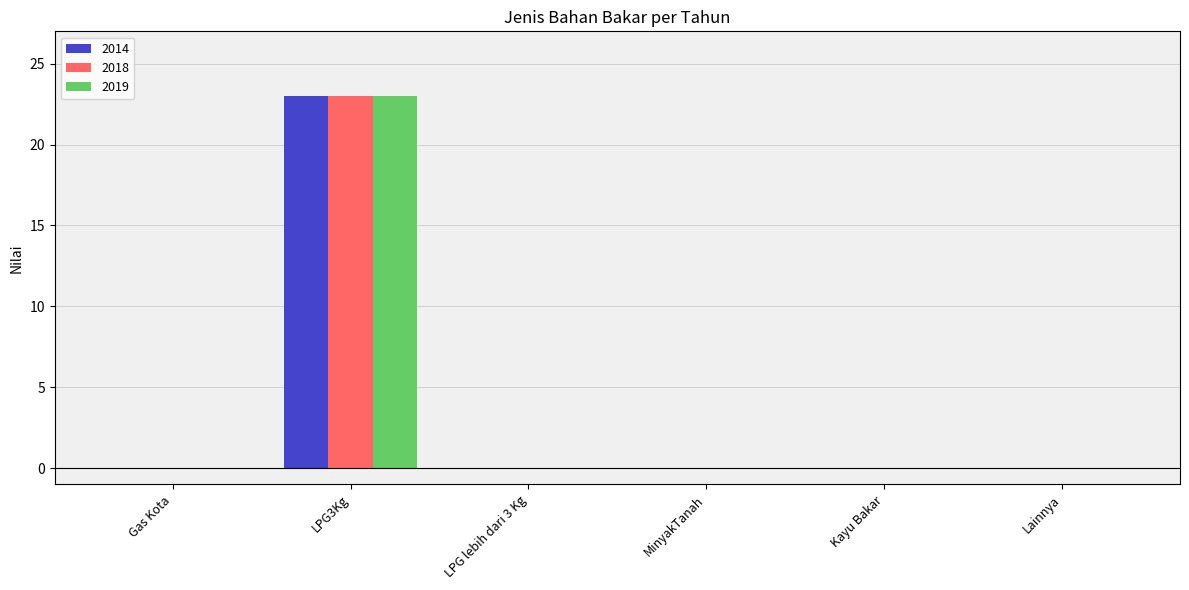

What is the sum of all 2018 values?

23